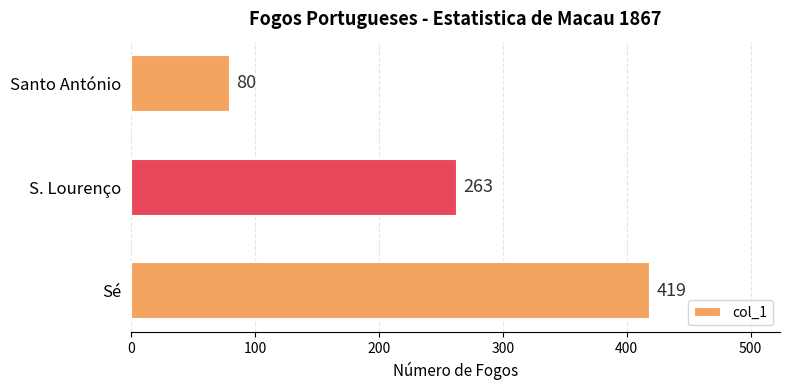

How many bars are there in total?

3